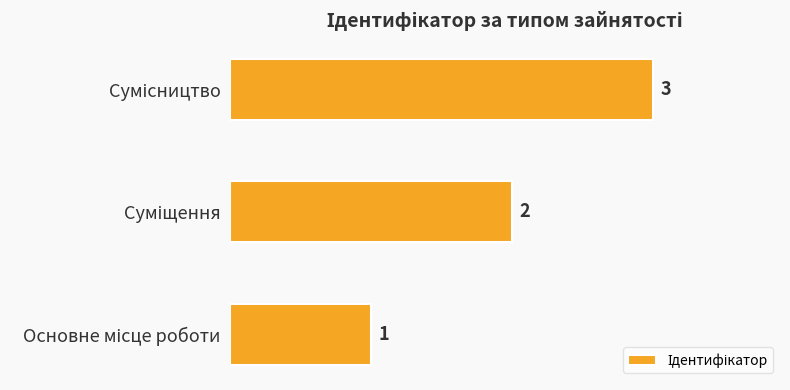

What is the sum of all values?

6